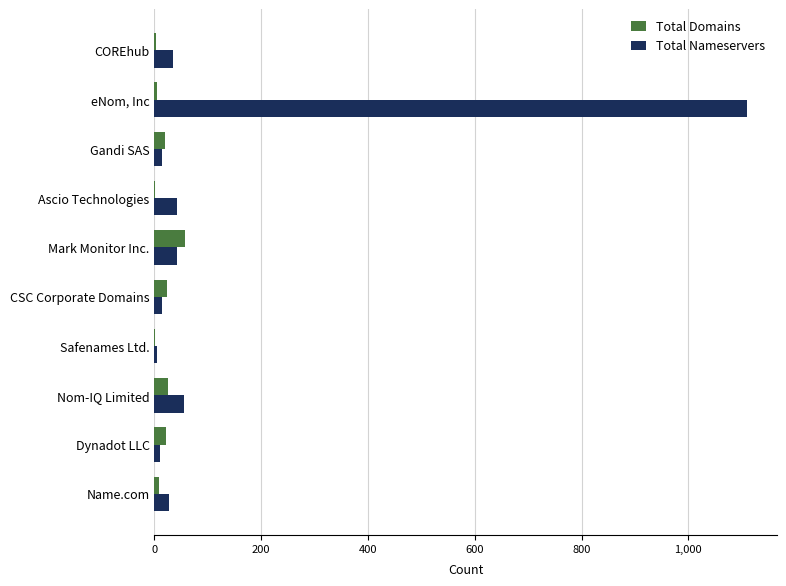

Which category has the highest value across all series?

eNom, Inc